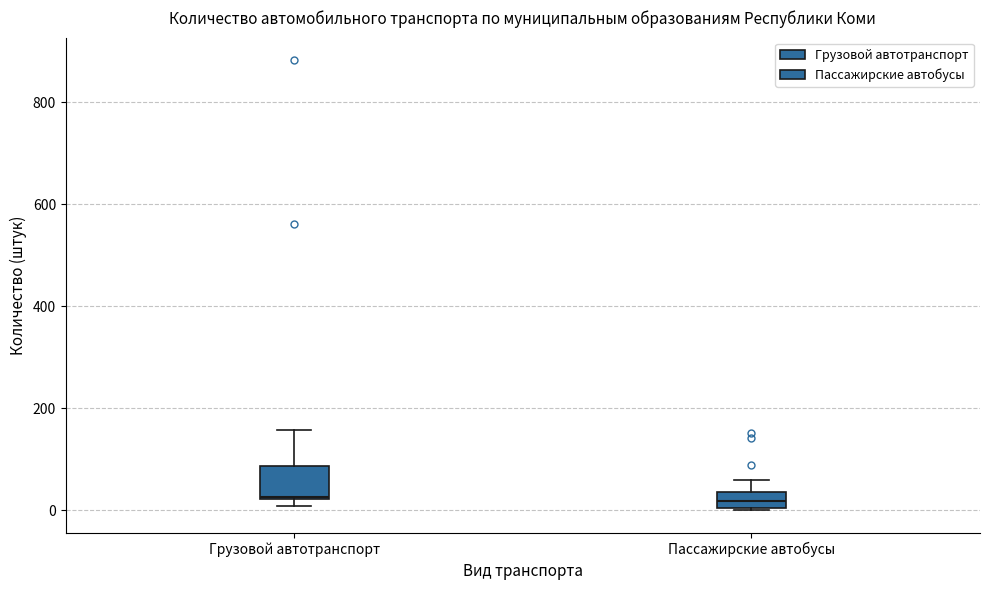

Comparing the boxes themselves (not the whiskers), which one is the tallest?

Грузовой автотранспорт